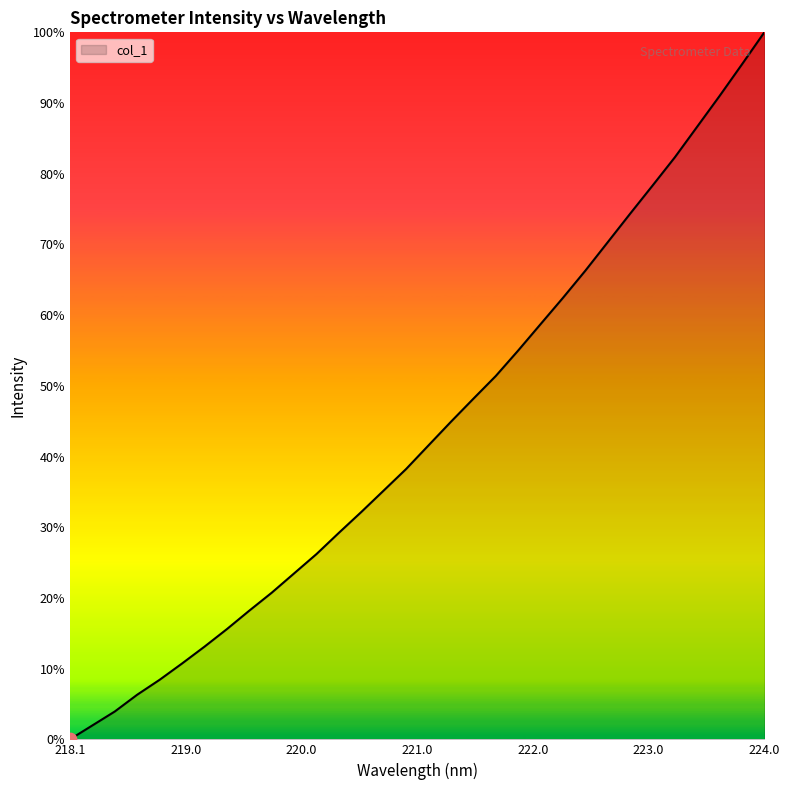

Does the chart have visible grid lines?

No